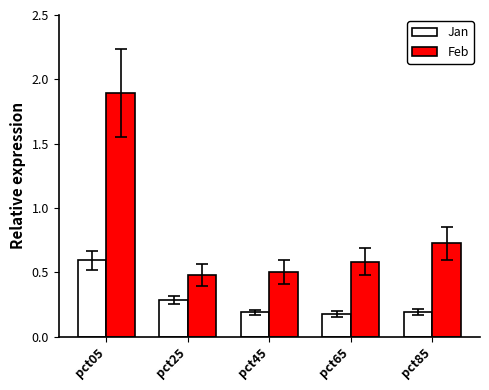

What is the sum of the Feb values at pct65 and pct05?

2.5